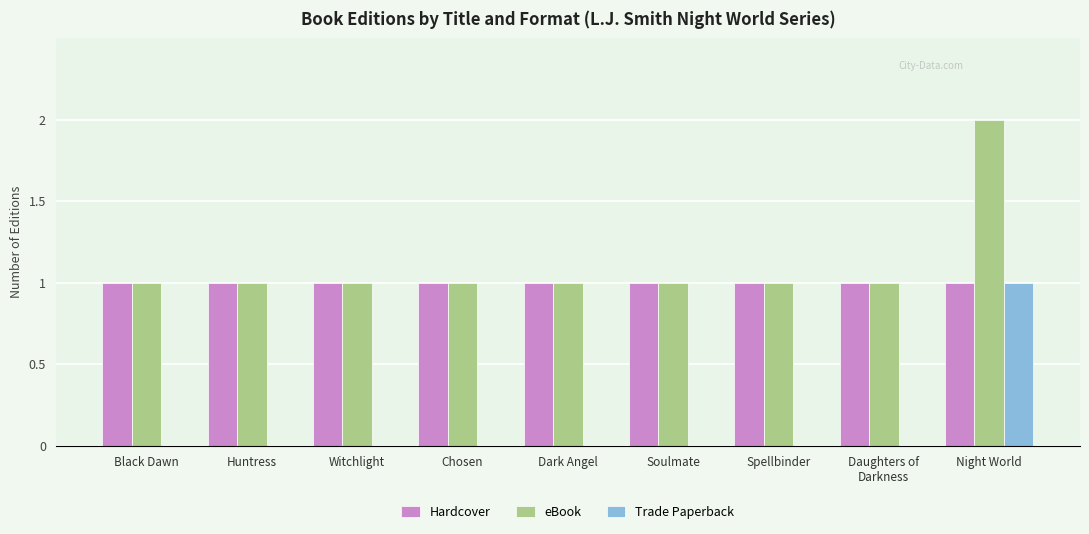

How many groups of bars are there?

9